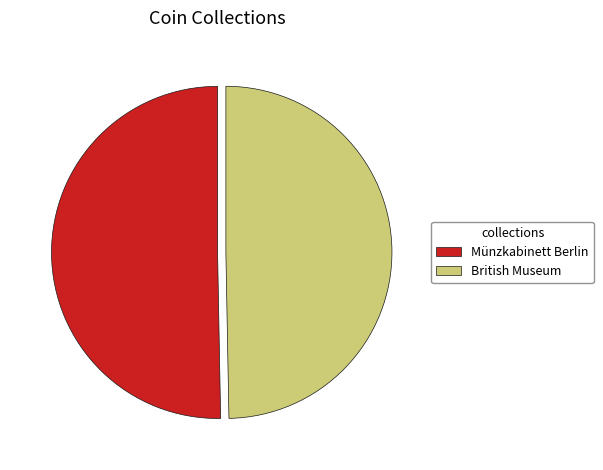

Is it true that Münzkabinett Berlin is 44% of the pie?

False